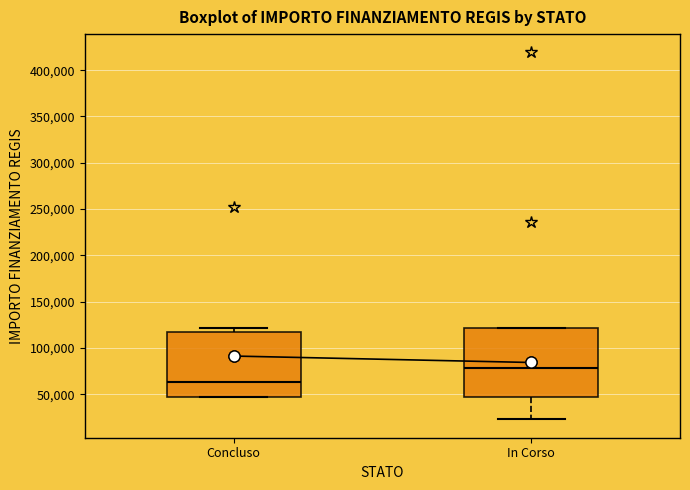

Where is the upper edge of the box for In Corso on the y-axis? The values are not printed on the chart, so give them approximately, as read against the axis.

120000